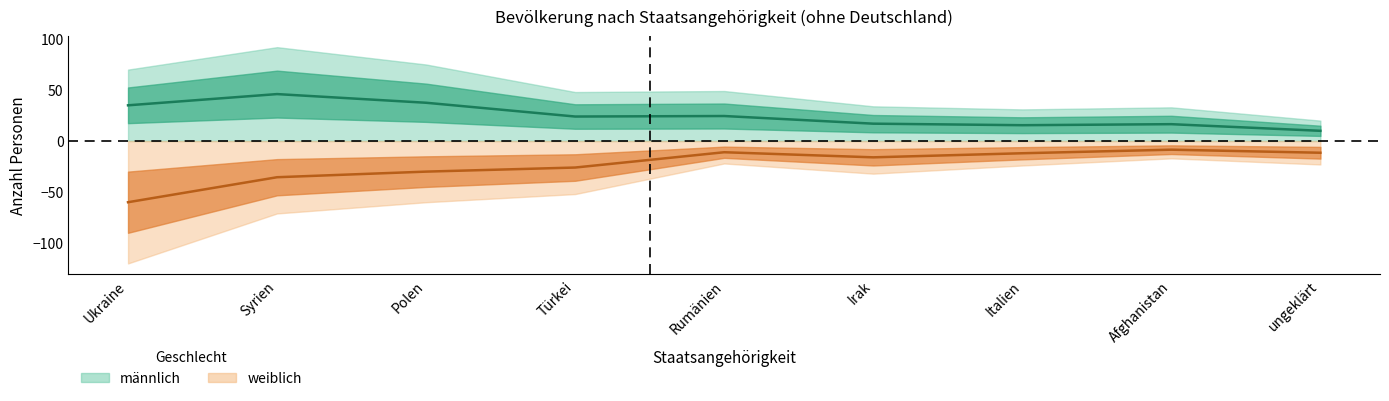

At which label does männlich reach its minimum?

ungeklärt